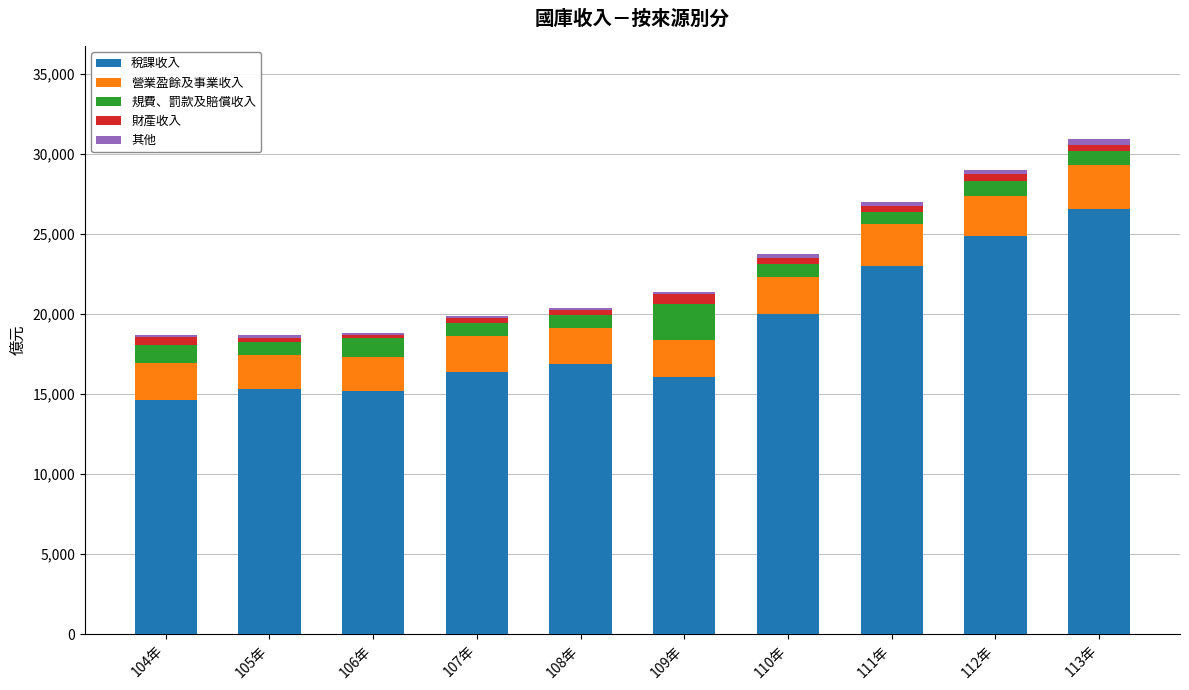

The value of 稅課收入 at 113年 is 26551. True or false?

True